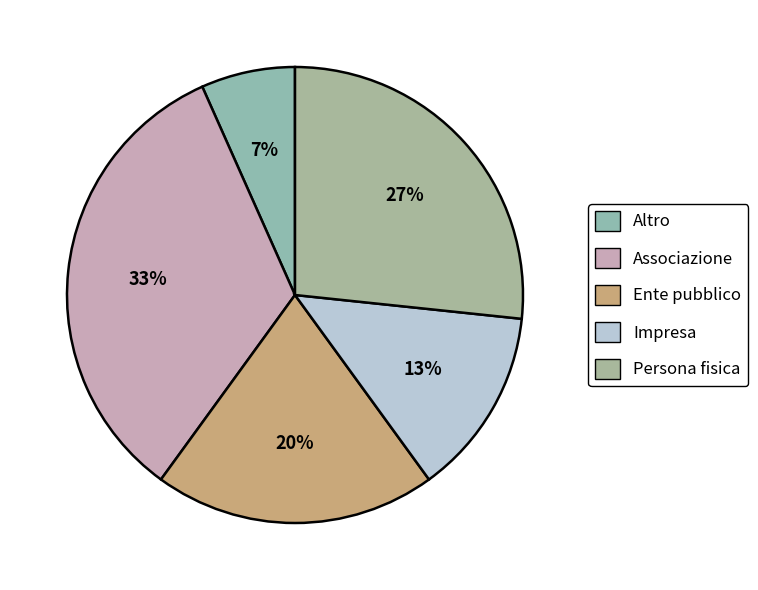

Count the number of slices in the pie.

5